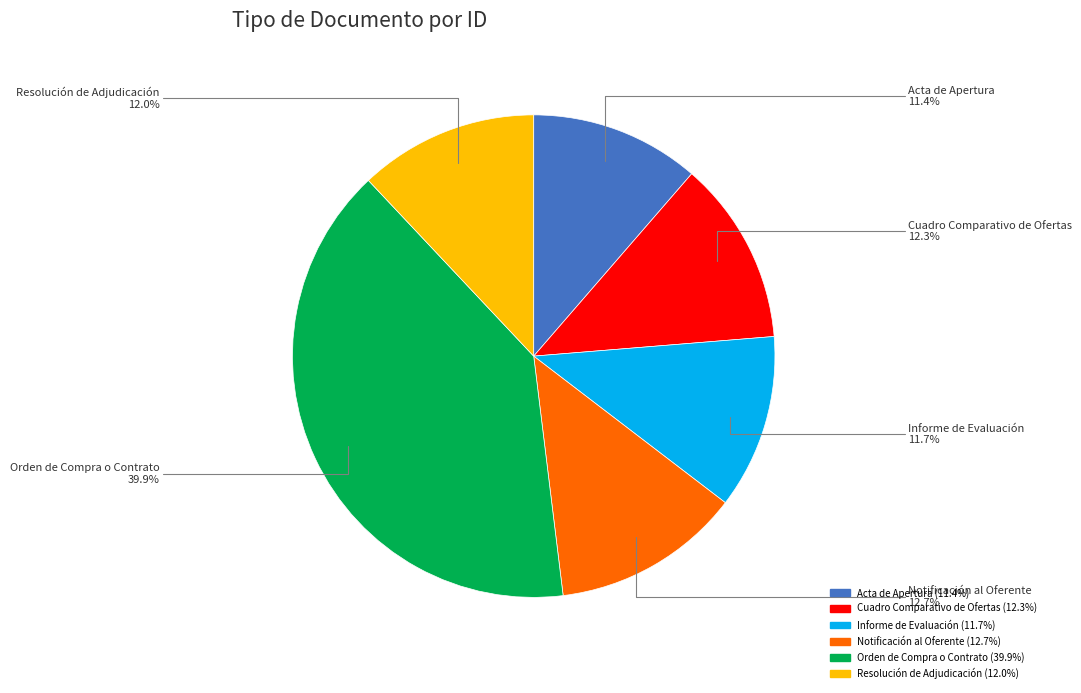

Between Acta de Apertura and Resolución de Adjudicación, which is larger?

Resolución de Adjudicación